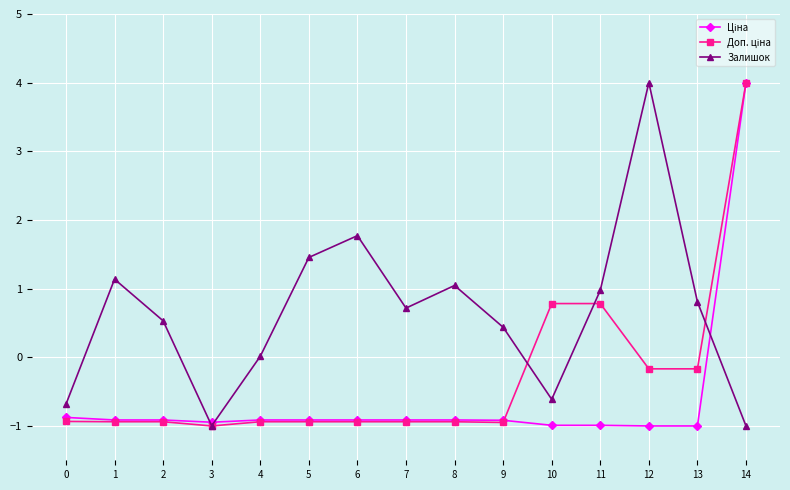

Which series has the largest total across all categories?

Залишок